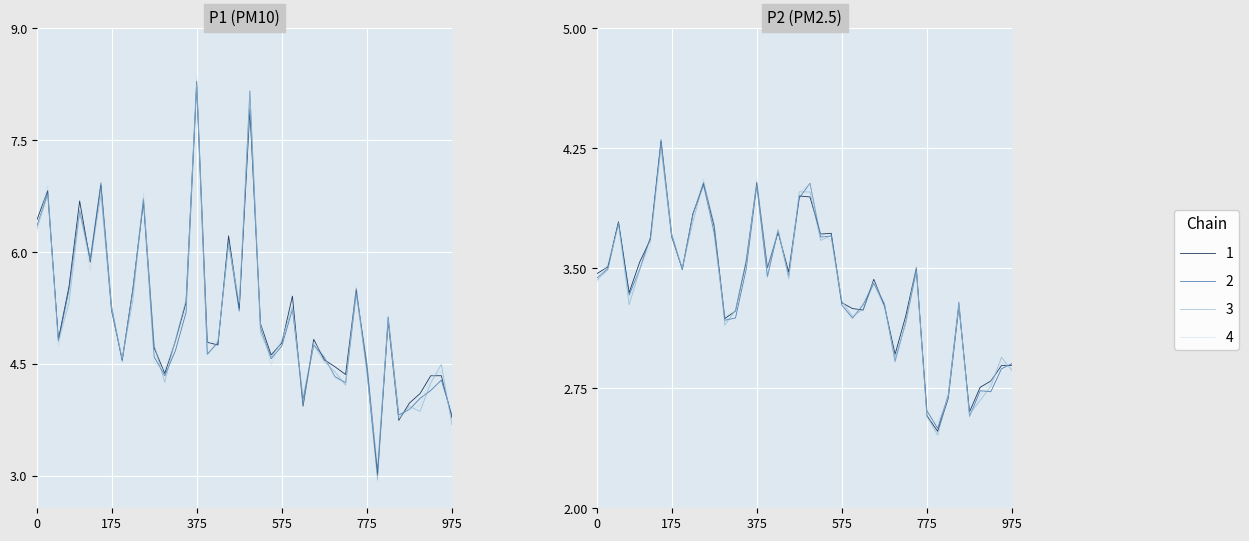

What is the sum of all P1 values?

204.5